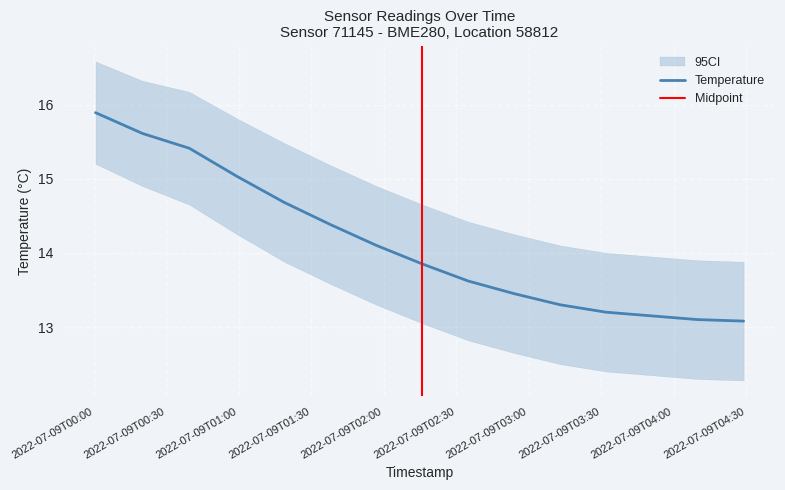

What is the ratio of the value at 2022-07-09T00:00:40 to the value at 2022-07-09T03:13:00?

1.2